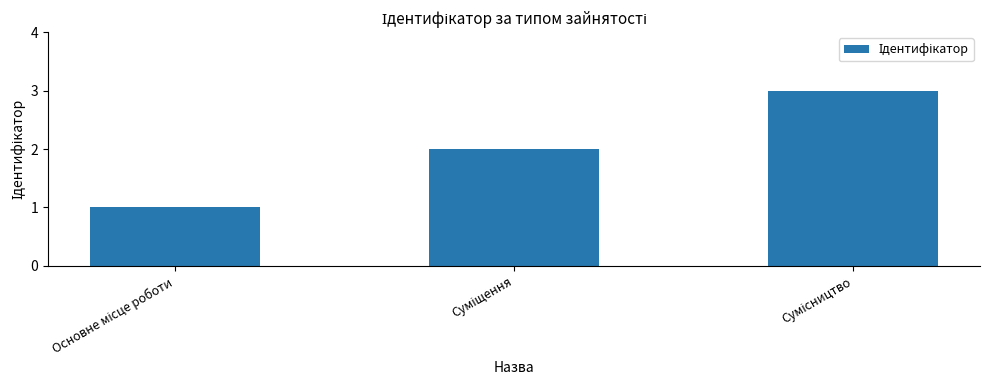

How many bars are there in total?

3